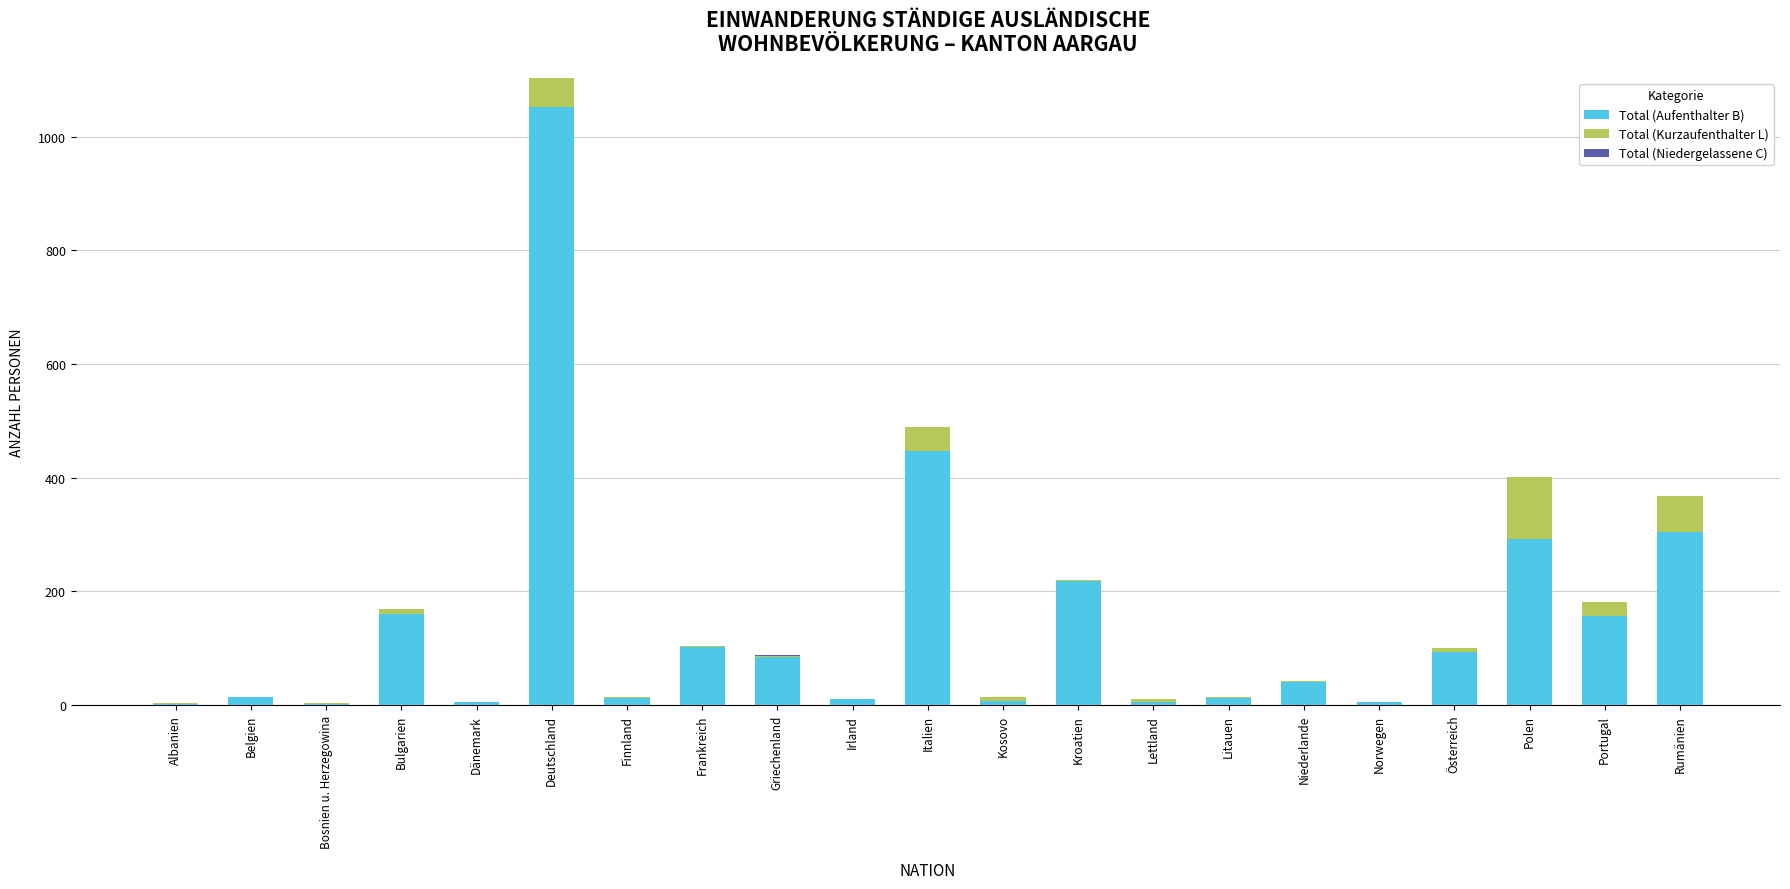

What is the difference between the Total (Aufenthalter B) values at Litauen and Irland?

2